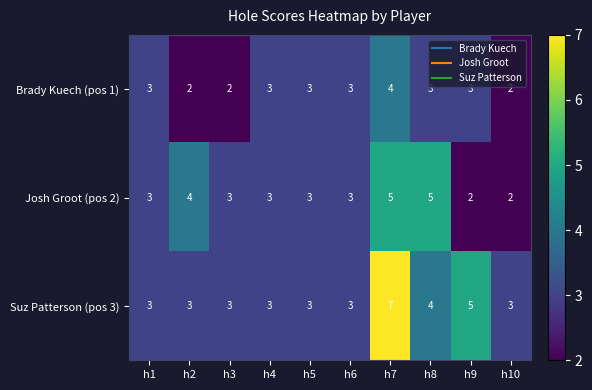

Is it true that Brady Kuech (pos 1) equals 3 at h9?

True